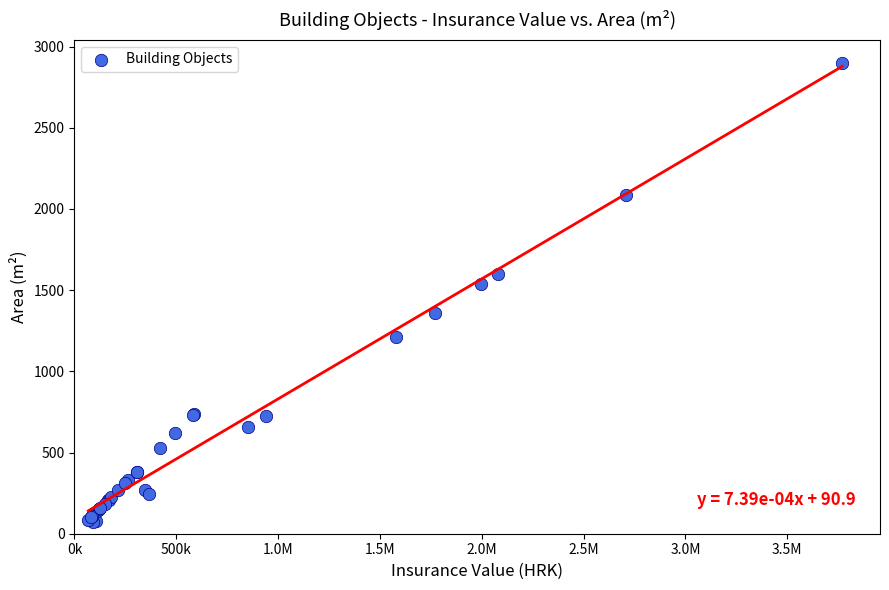

What Y value in the scatter plot is closest to 1485?

1536